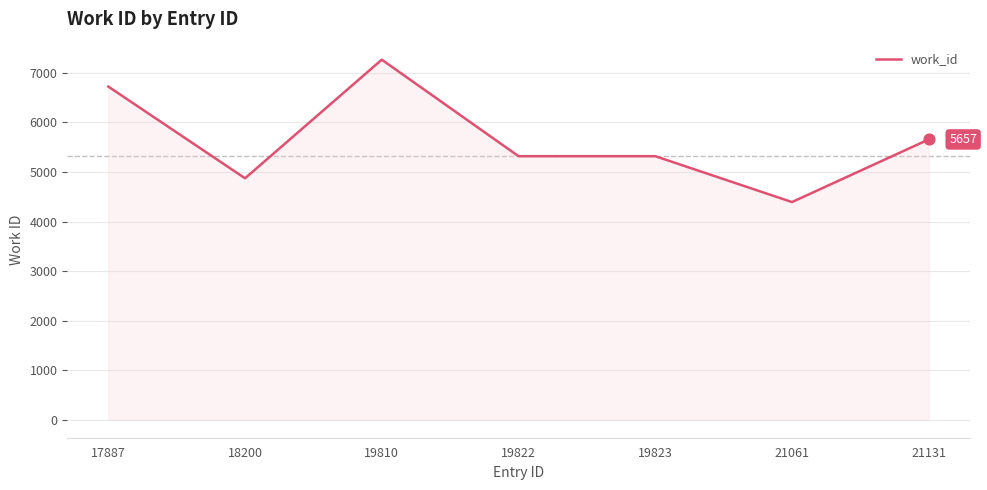

What is the change in value from 19823 to 21061?

-926